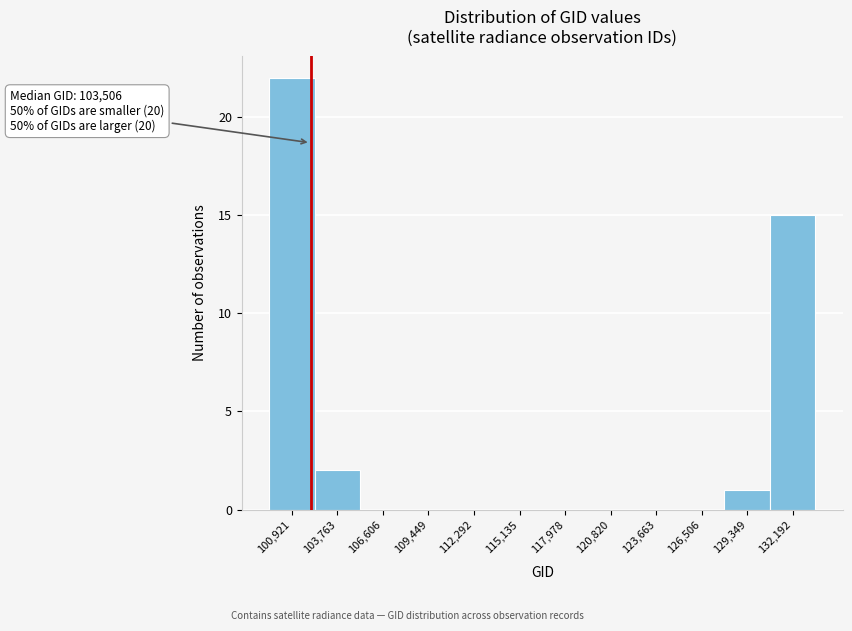

Reading left to right, extract all data points from this chart.

100,921=22	103,763=2	106,606=0	109,449=0	112,292=0	115,135=0	117,978=0	120,820=0	123,663=0	126,506=0	129,349=1	132,192=15